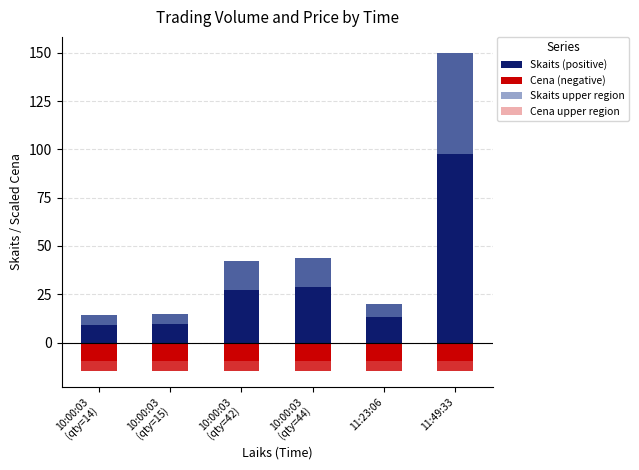

Reading left to right, what are all the values shown in this chart?

Skaits (positive): 10:00:03
(qty=14)=14.0	10:00:03
(qty=15)=15.0	10:00:03
(qty=42)=42.0	10:00:03
(qty=44)=44.0	11:23:06=20.0	11:49:33=150.0
Cena (negative): 10:00:03
(qty=14)=-14.9	10:00:03
(qty=15)=-14.9	10:00:03
(qty=42)=-14.9	10:00:03
(qty=44)=-14.9	11:23:06=-14.9	11:49:33=-14.8
Skaits upper region: 10:00:03
(qty=14)=4.9	10:00:03
(qty=15)=5.2	10:00:03
(qty=42)=14.7	10:00:03
(qty=44)=15.4	11:23:06=7.0	11:49:33=52.5
Cena upper region: 10:00:03
(qty=14)=-5.2	10:00:03
(qty=15)=-5.2	10:00:03
(qty=42)=-5.2	10:00:03
(qty=44)=-5.2	11:23:06=-5.2	11:49:33=-5.2